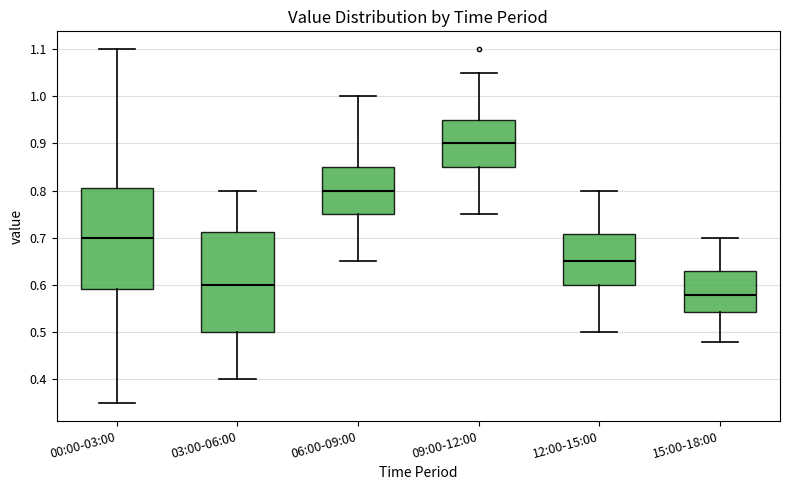

Reading left to right, read every box against the y-axis: the position of its median line, the range the box covers, and the ends of its whiskers. The values are not printed on the chart, so give them approximately, as read against the axis.

00:00-03:00: median 0.70, box 0.59 to 0.81, whiskers 0.35 to 1.10
03:00-06:00: median 0.60, box 0.50 to 0.71, whiskers 0.40 to 0.80
06:00-09:00: median 0.80, box 0.75 to 0.85, whiskers 0.65 to 1.00
09:00-12:00: median 0.90, box 0.85 to 0.95, whiskers 0.75 to 1.05
12:00-15:00: median 0.65, box 0.60 to 0.71, whiskers 0.50 to 0.80
15:00-18:00: median 0.58, box 0.54 to 0.63, whiskers 0.48 to 0.70